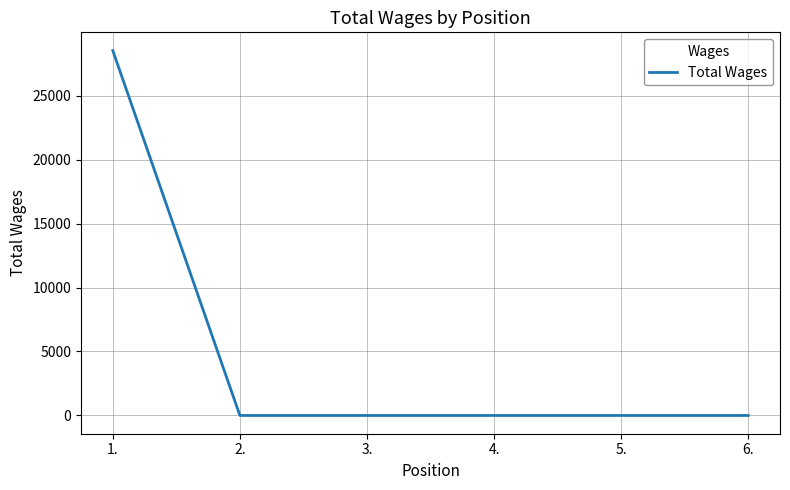

What position from the right is 3.?

4